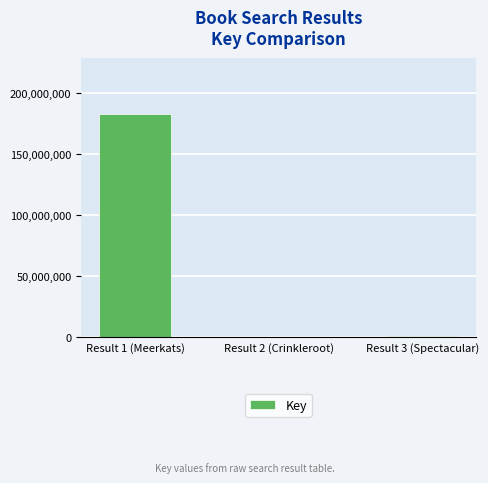

What is the average value?

61389143